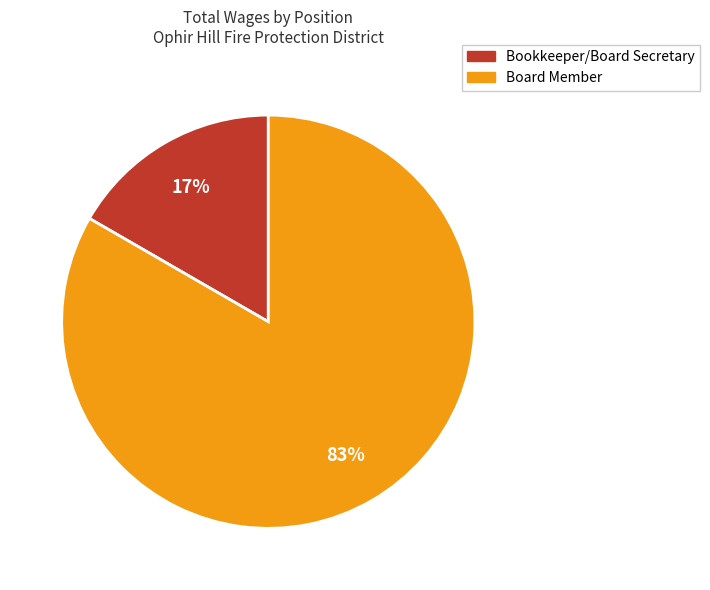

To the nearest percent, what is the average slice percentage?

50%